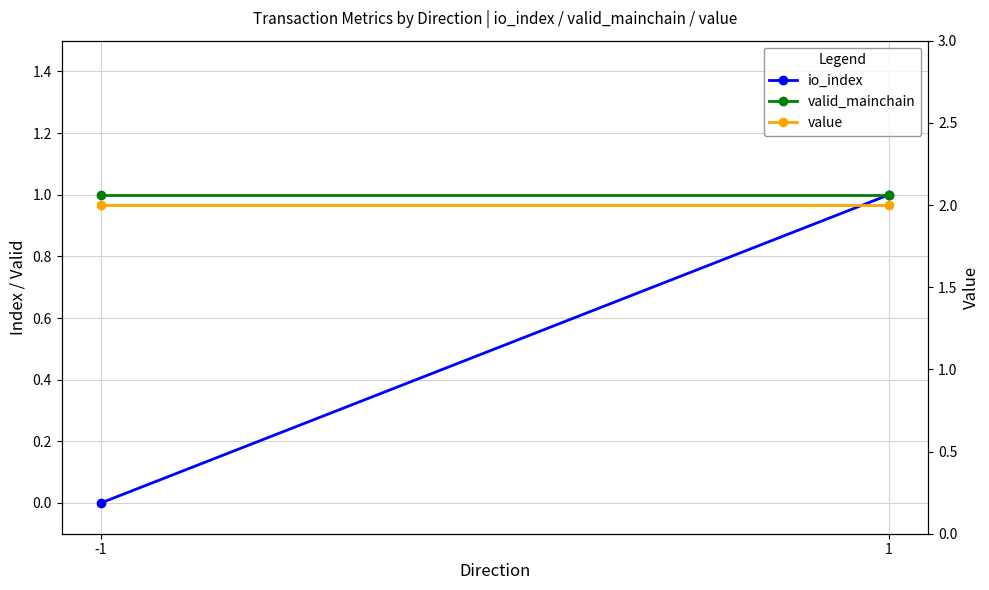

List the series in order of their overall mean, highest first.

value, valid_mainchain, io_index